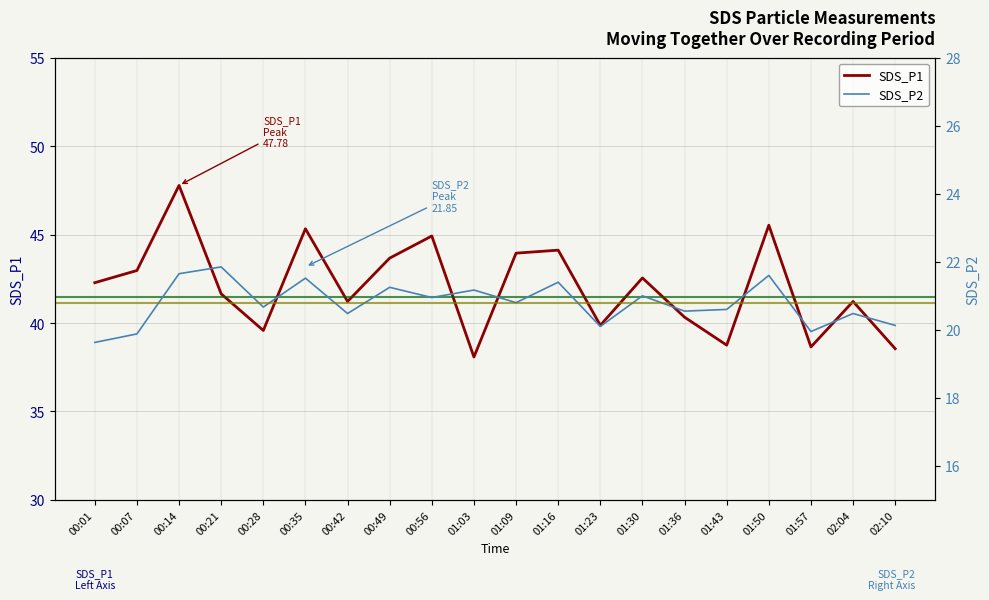

Which label corresponds to the largest value in the chart?

00:14